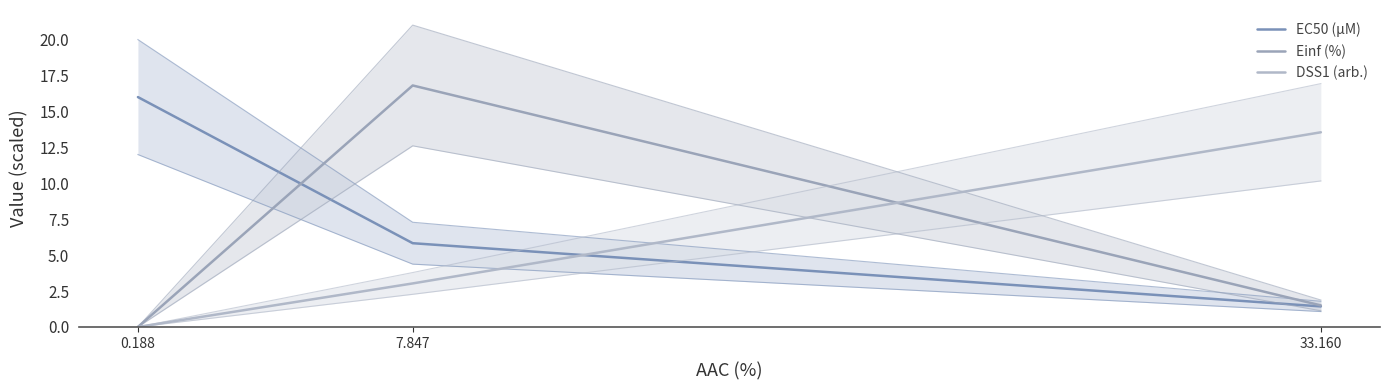

The value of DSS1 (arb.) at 7.847 is 1.6. True or false?

False